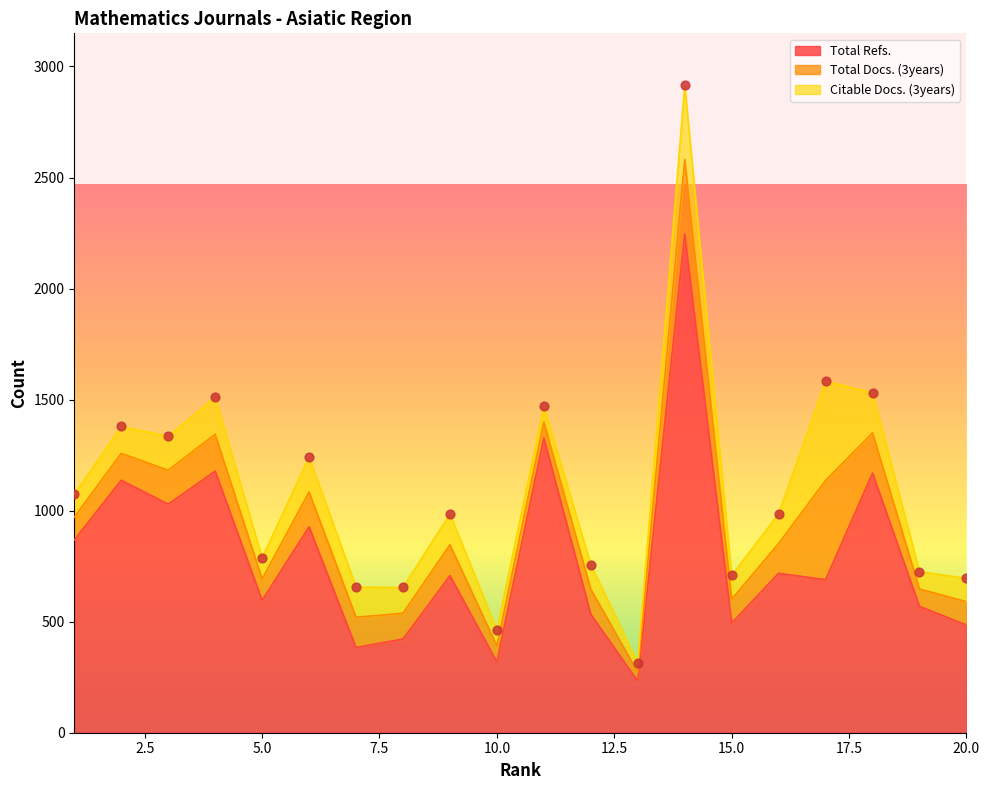

What is the total value across all series at 9?

985